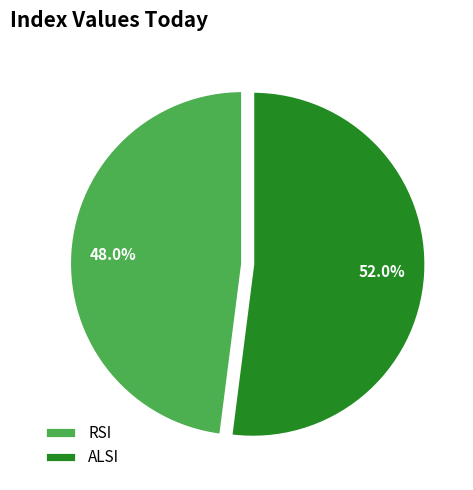

Does any single category account for the majority?

Yes